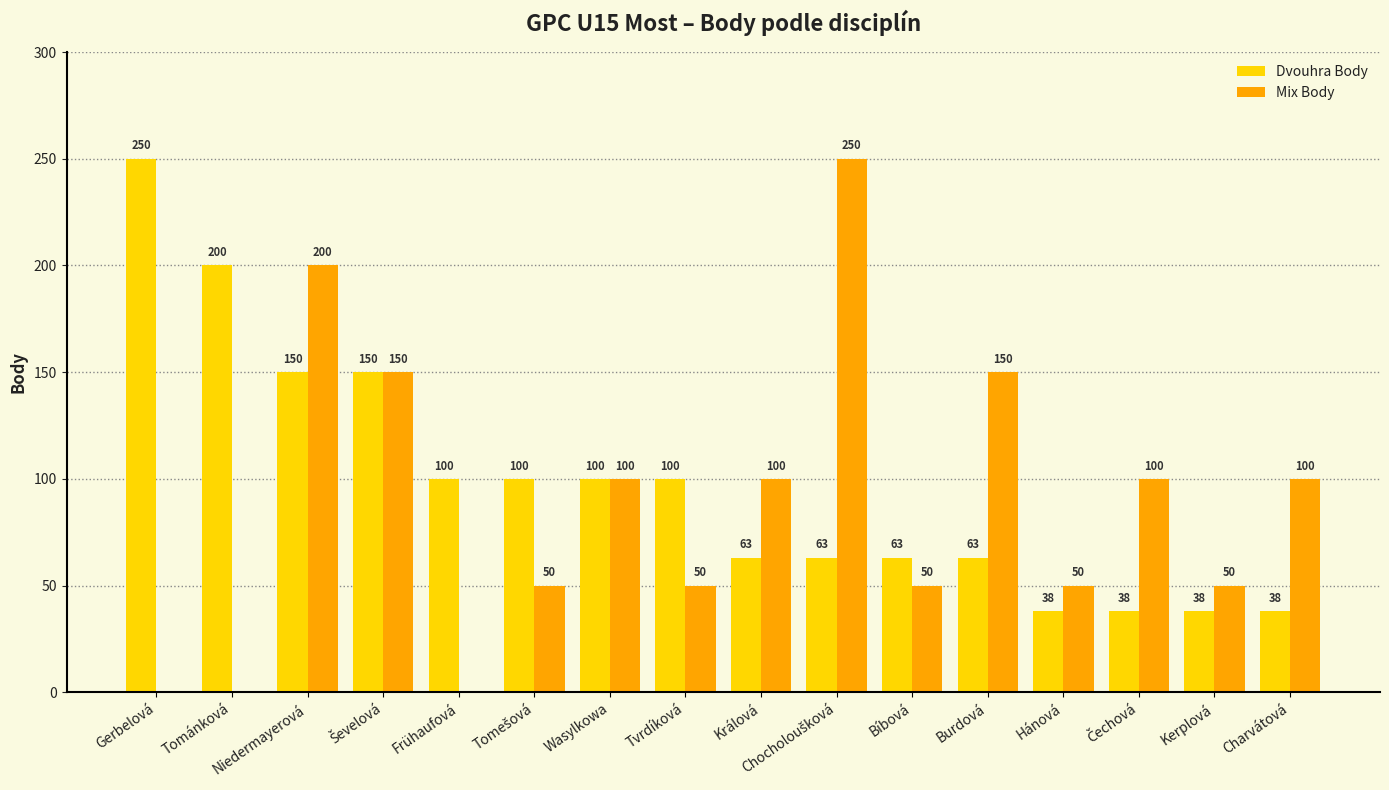

Count the number of data series in this chart.

2